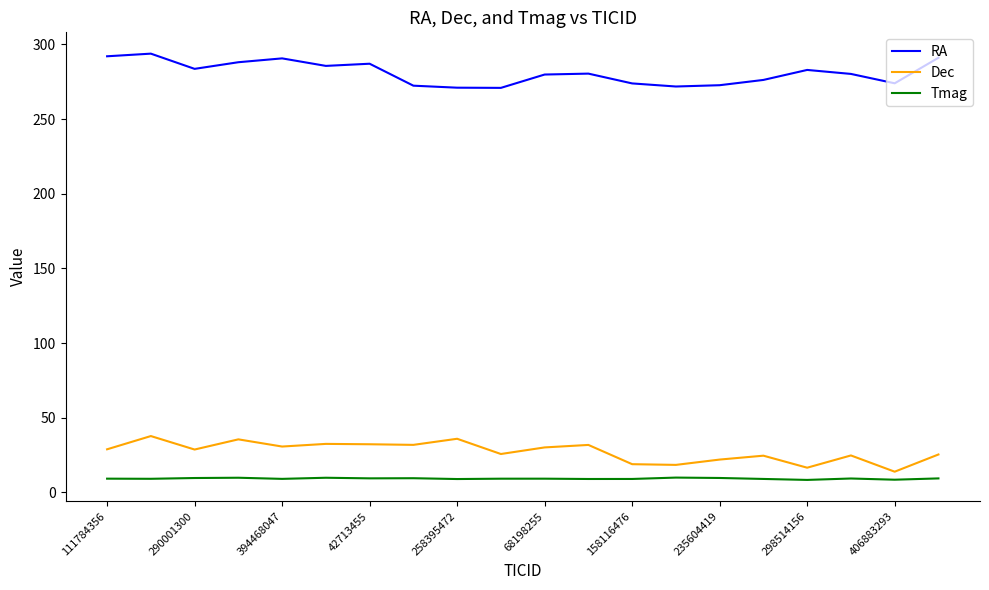

What is the minimum value shown in the chart?

8.4